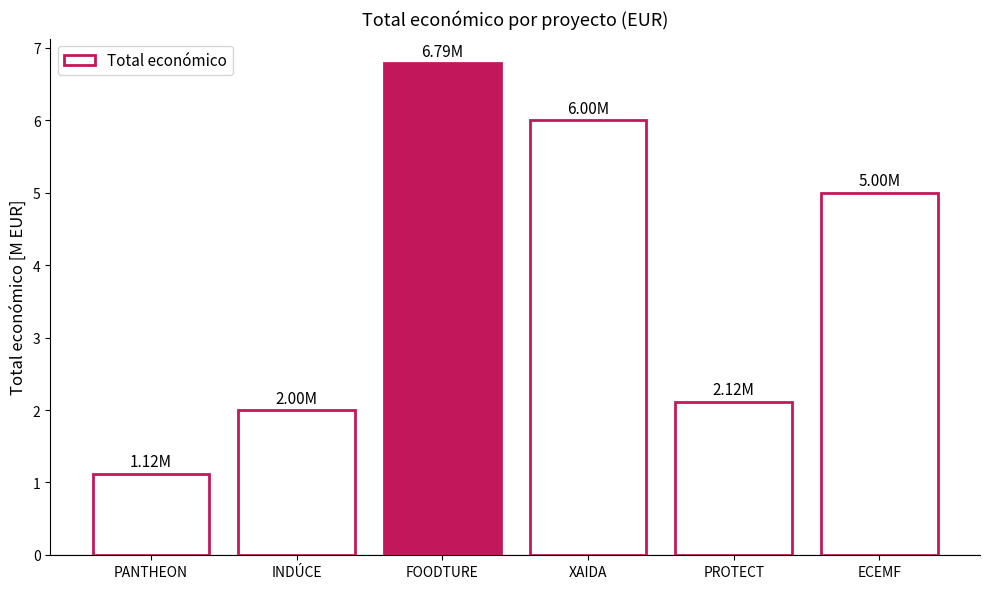

What is the change in value from PANTHEON to PROTECT?

+1.0